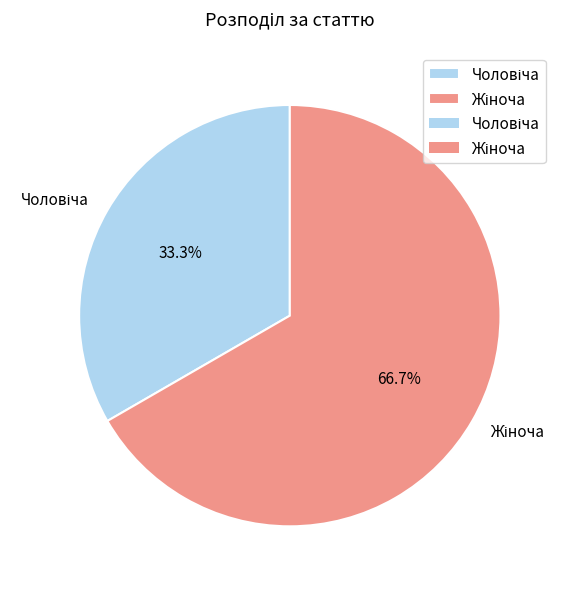

Does any single category account for the majority?

Yes